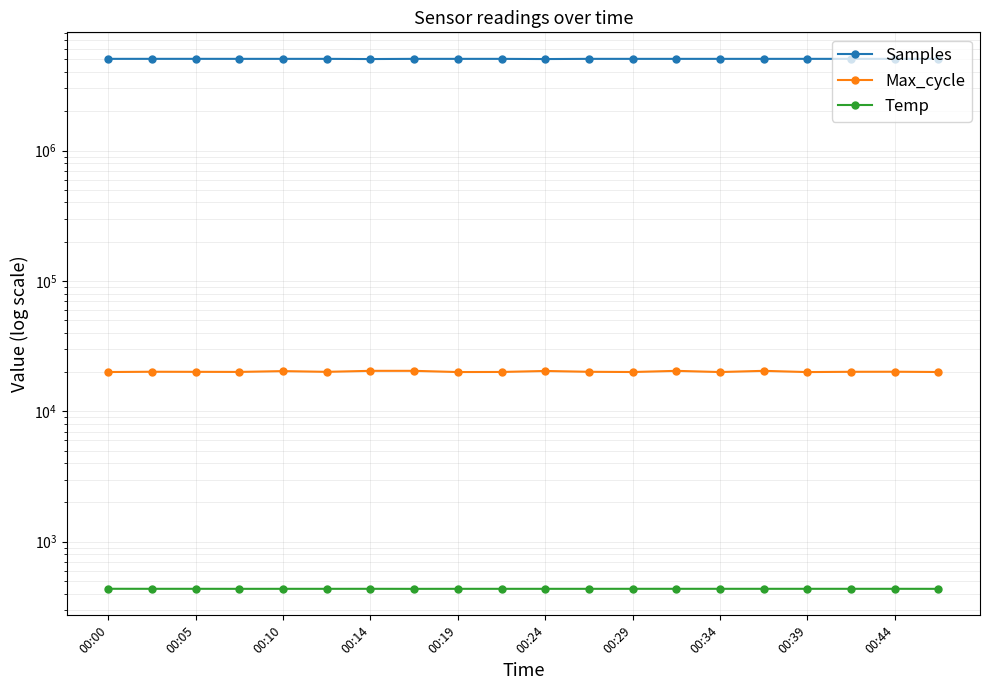

What is the difference between the second highest and second lowest values in the Temp series?

0.2